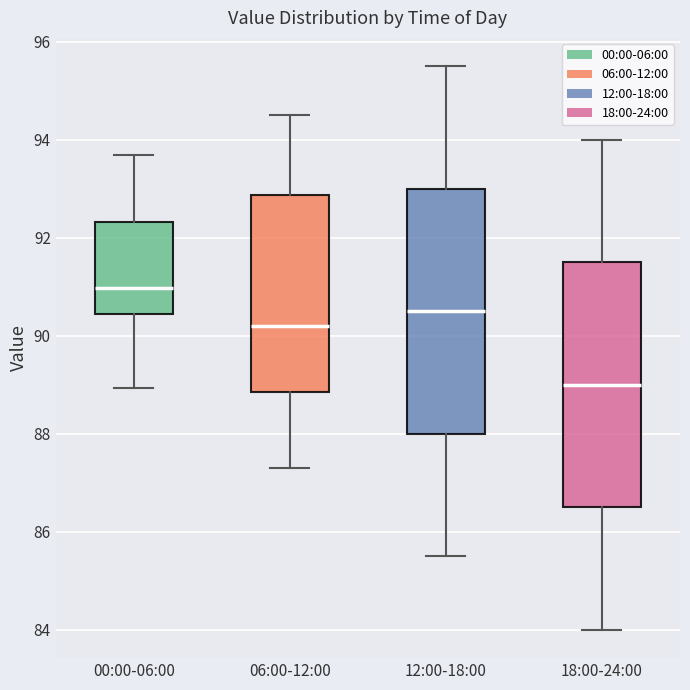

Reading left to right, transcribe this box plot: for each box, give where its median line is, the range the box spans, and where its two whiskers end, as read against the y-axis. The values are not printed on the chart, so give them approximately, as read against the axis.

00:00-06:00: median 91.0, box 90.4 to 92.4, whiskers 89.0 to 93.6
06:00-12:00: median 90.2, box 88.8 to 92.8, whiskers 87.4 to 94.6
12:00-18:00: median 90.6, box 88.0 to 93.0, whiskers 85.6 to 95.6
18:00-24:00: median 89.0, box 86.6 to 91.6, whiskers 84.0 to 94.0